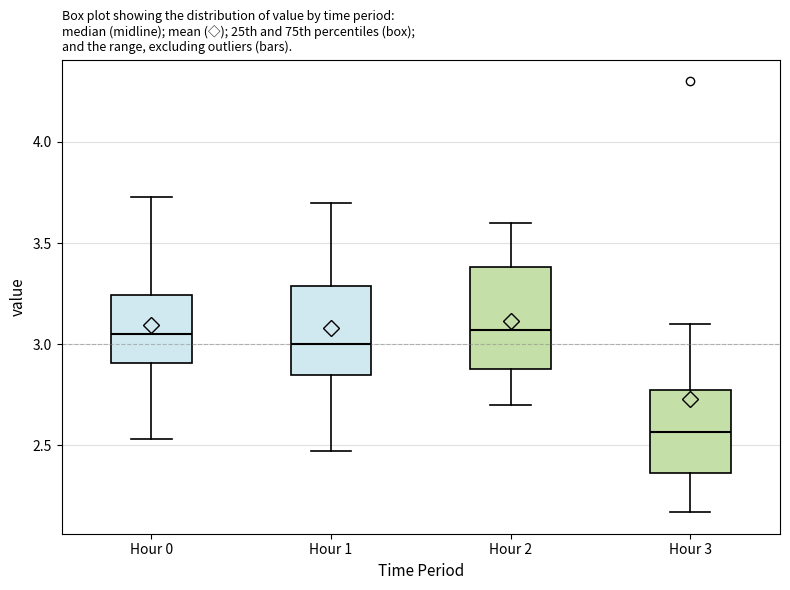

Reading left to right, transcribe this box plot: for each box, give where its median line is, the range the box spans, and where its two whiskers end, as read against the y-axis. The values are not printed on the chart, so give them approximately, as read against the axis.

Hour 0: median 3.05, box 2.90 to 3.25, whiskers 2.55 to 3.75
Hour 1: median 3.00, box 2.85 to 3.30, whiskers 2.45 to 3.70
Hour 2: median 3.05, box 2.90 to 3.40, whiskers 2.70 to 3.60
Hour 3: median 2.55, box 2.35 to 2.80, whiskers 2.15 to 3.10